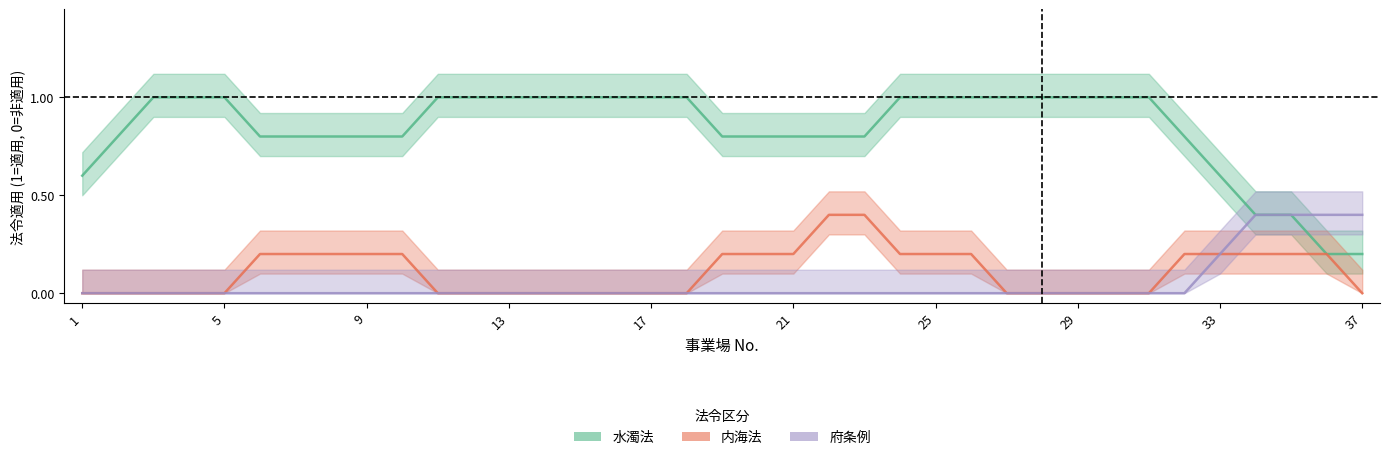

Between 26 and 33, which series saw the biggest shift?

水濁法